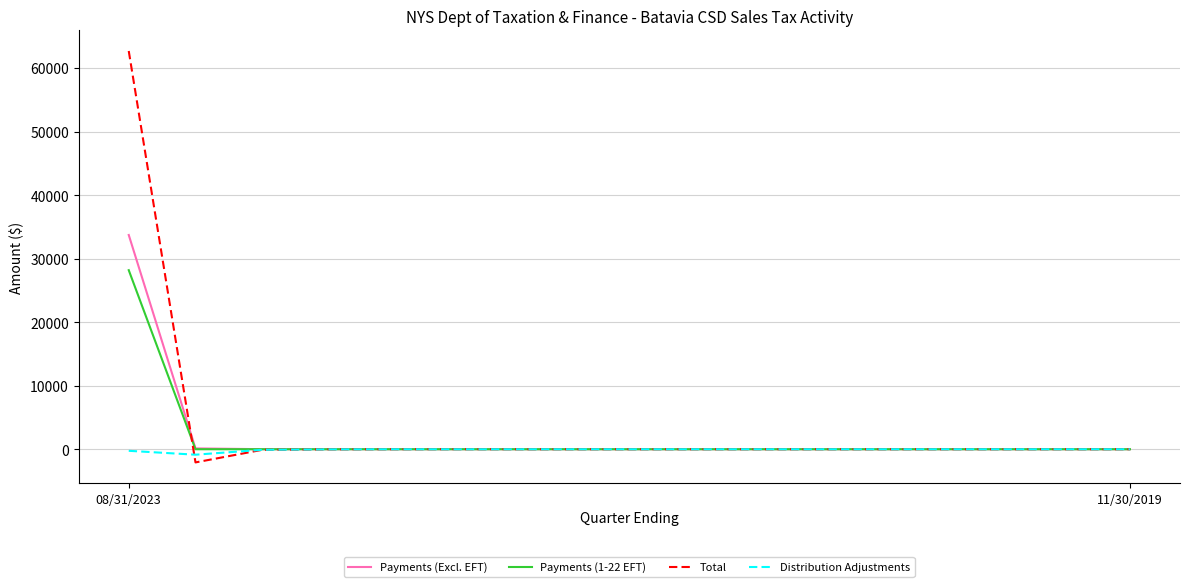

What is the greatest value displayed?

62687.0